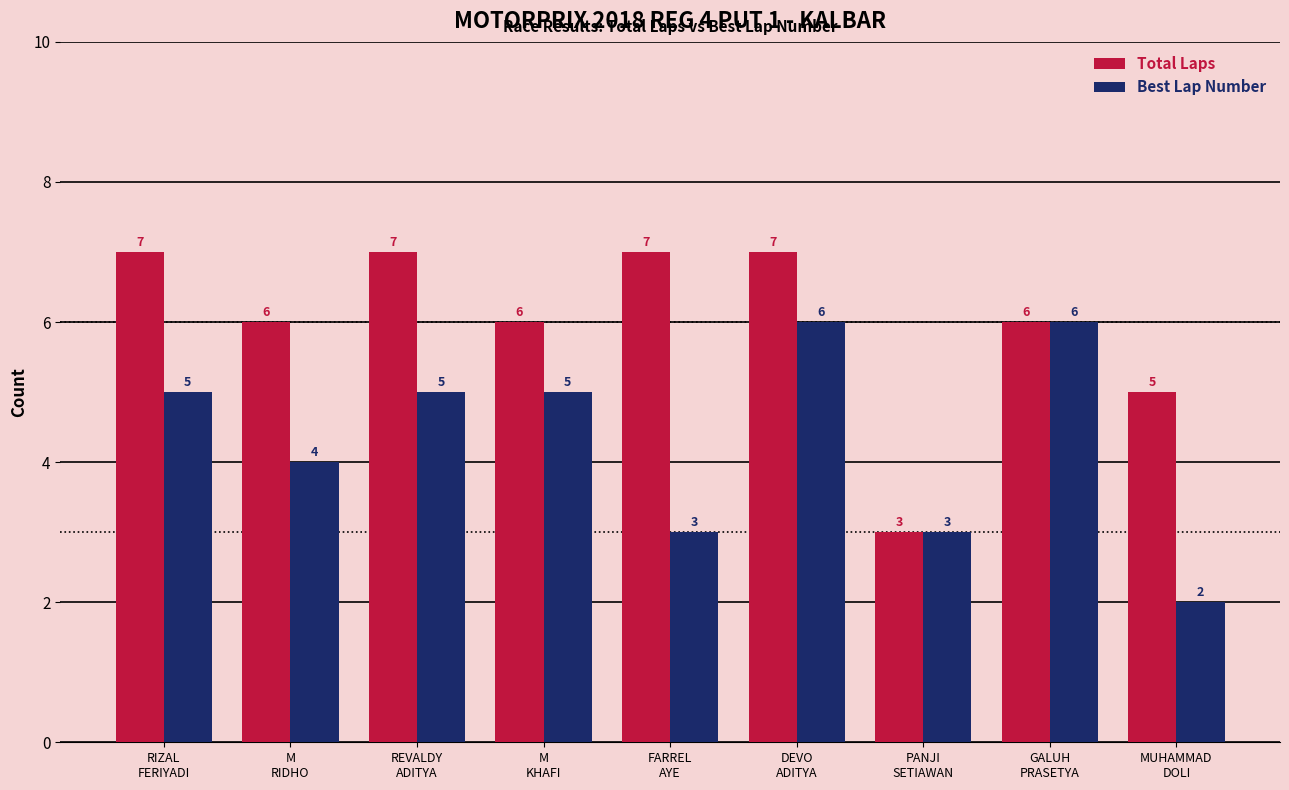

How many bars are there in total?

18